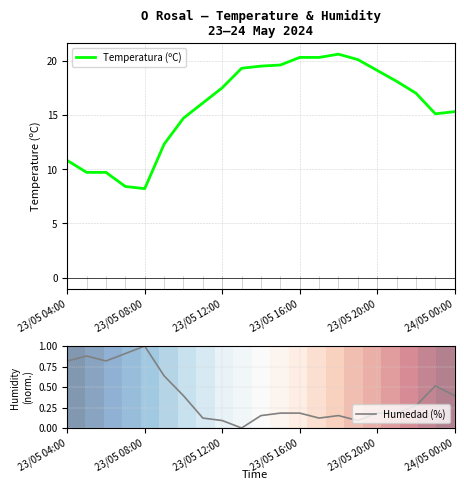

What is the highest value of the Temperatura (ºC) series?

20.6